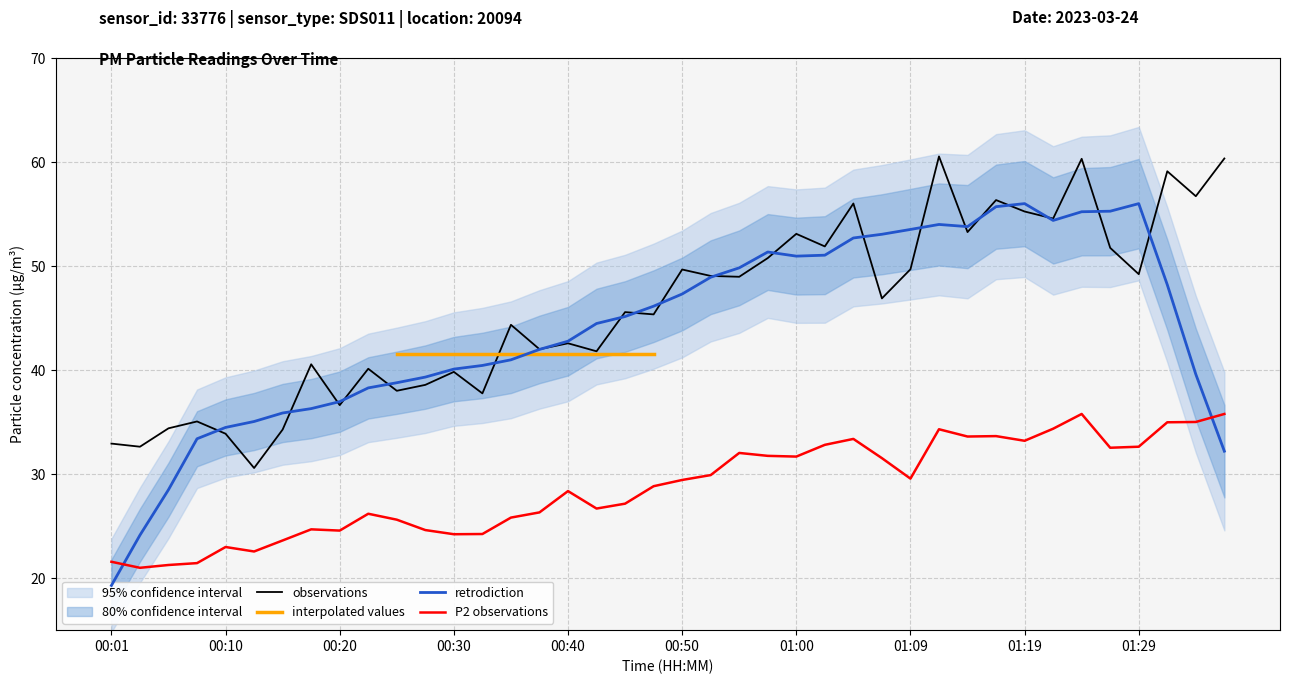

Rank the categories by P1 value from lowest to highest.

00:13, 00:03, 00:01, 00:10, 00:15, 00:06, 00:08, 00:20, 00:32, 00:25, 00:28, 00:30, 00:23, 00:18, 00:42, 00:37, 00:40, 00:35, 00:47, 00:45, 01:07, 00:55, 00:52, 01:29, 00:50, 01:09, 00:57, 01:27, 01:02, 01:00, 01:14, 01:22, 01:19, 01:05, 01:17, 01:34, 01:31, 01:24, 01:36, 01:12